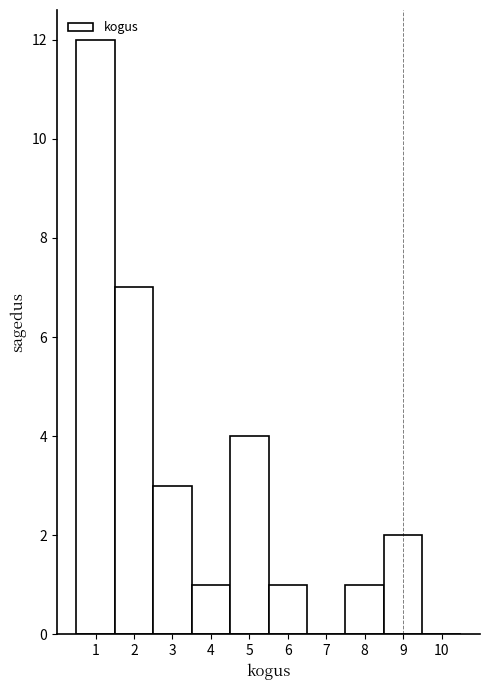

What is the height of the bar covering 2.5 to 3.5 on the x-axis? The values are not printed on the chart, so give them approximately, as read against the axis.

3